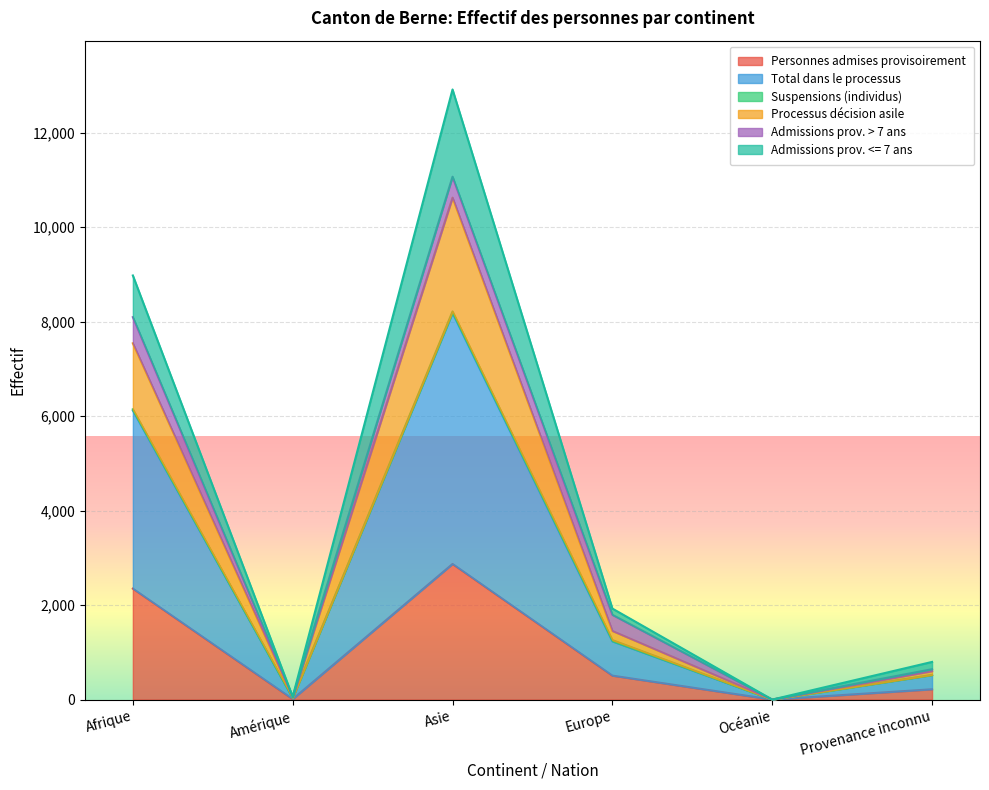

Which category has the highest value in the Personnes admises provisoirement series?

Asie